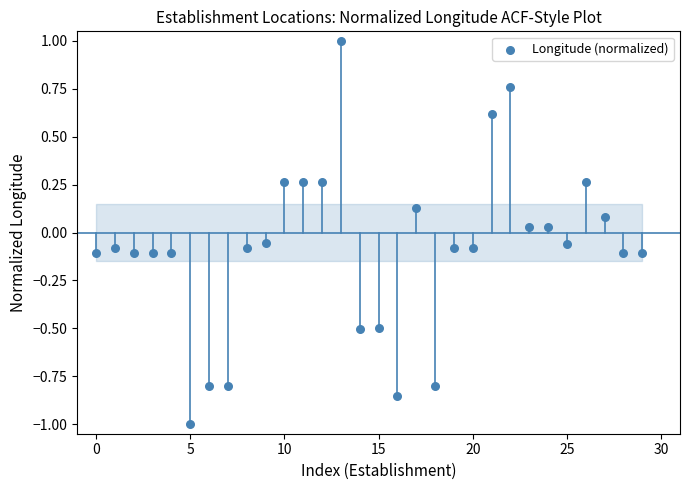

What is the range of Y values (max minus min)?

2.0